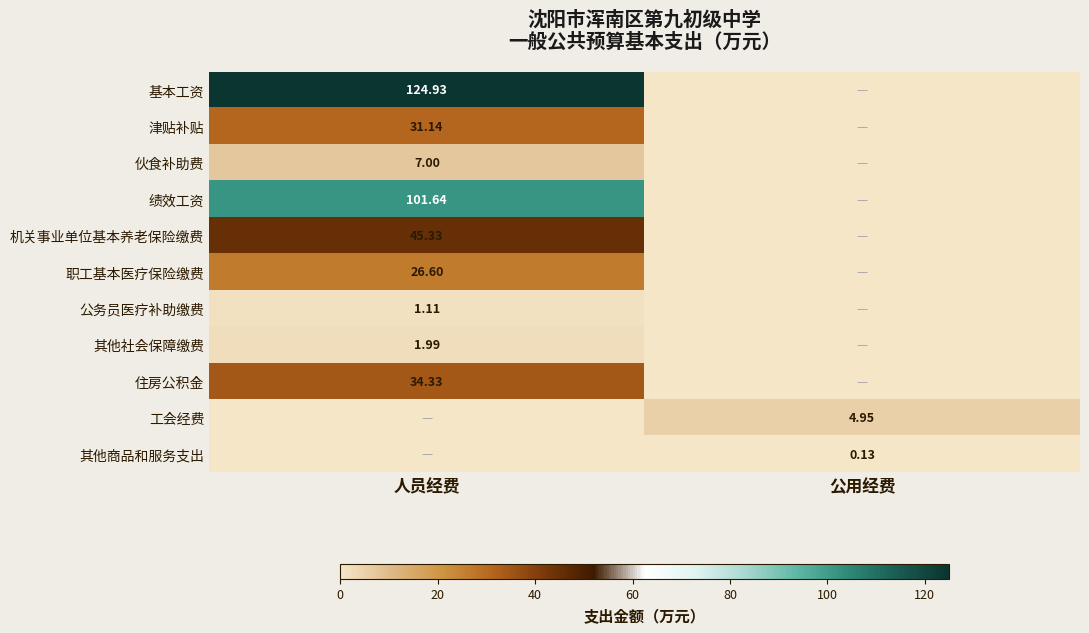

How many values in the 其他商品和服务支出 series exceed 0?

1